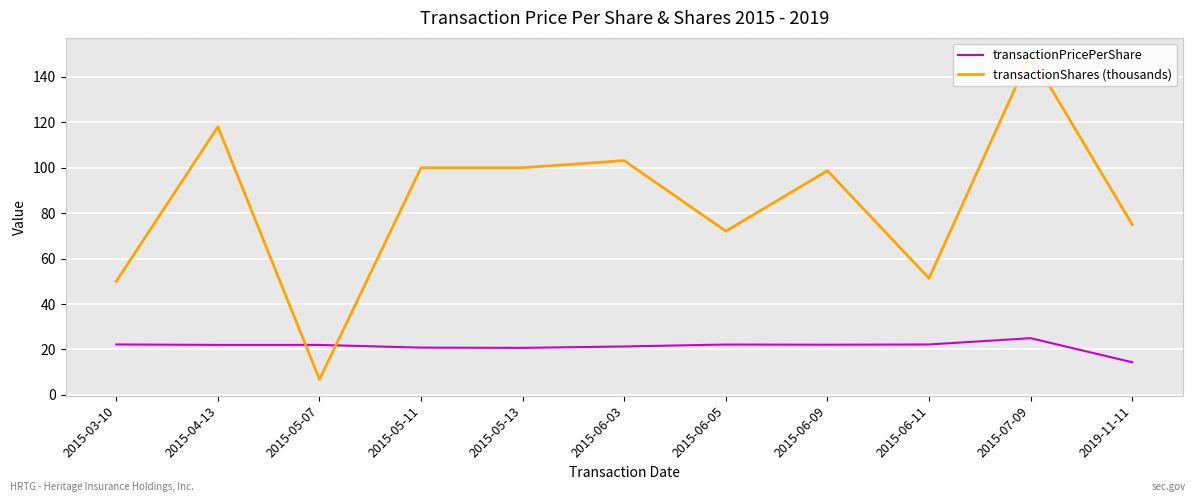

What is the label of the 9th point from the left?

2015-06-11